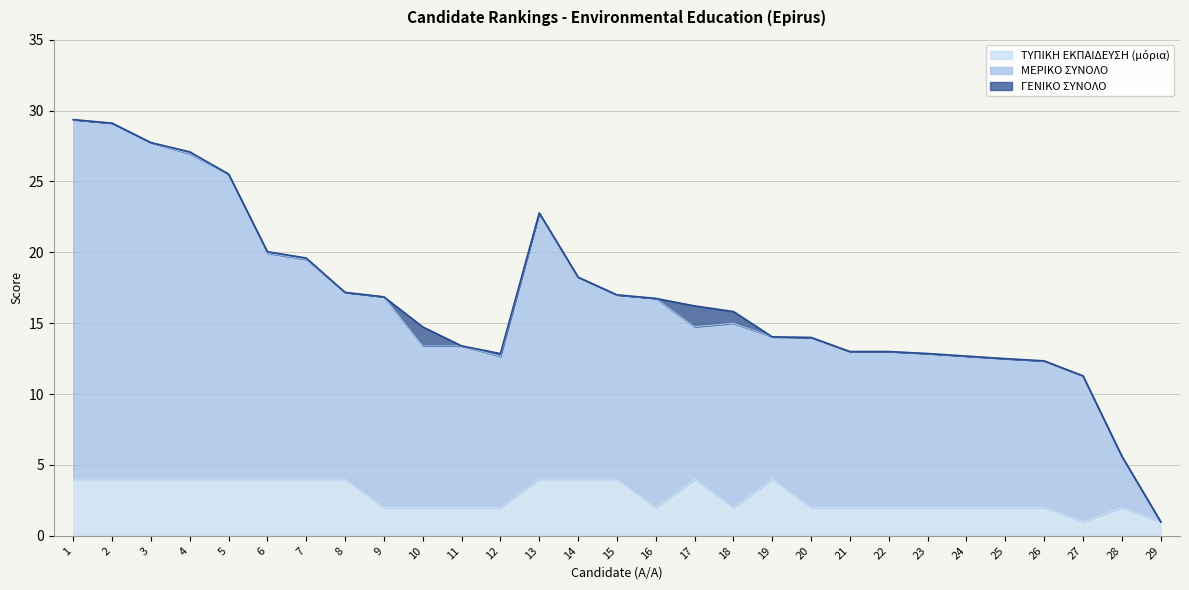

True or false: ΤΥΠΙΚΗ ΕΚΠΑΙΔΕΥΣΗ (μόρια) has a value of 1.2 at 9.

False